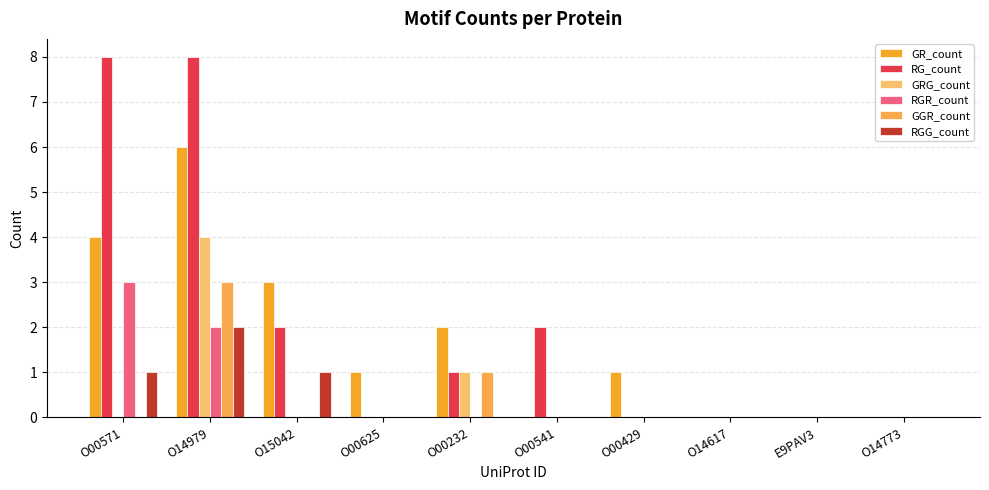

Where is GRG_count nearest to the value 2?

O00232